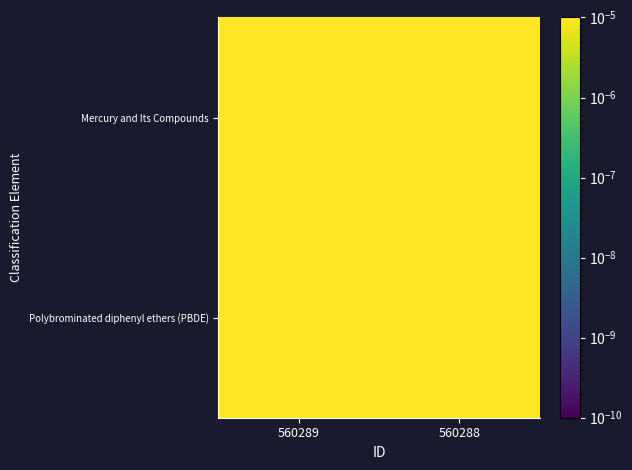

List the series in order of their overall mean, highest first.

Polybrominated diphenyl ethers (PBDE), Mercury and Its Compounds